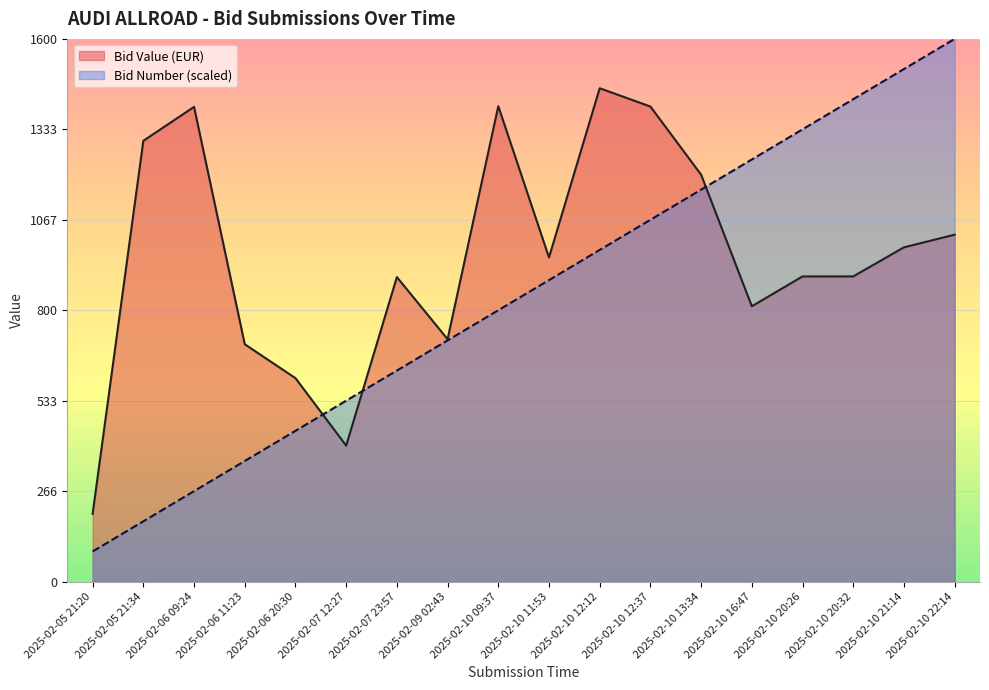

In Bid Value (EUR), how many points are lower than both neighbors (excluding endpoints)?

4